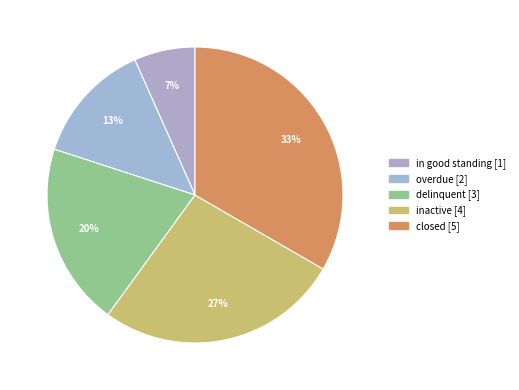

Does inactive account for over 50% of the chart?

No